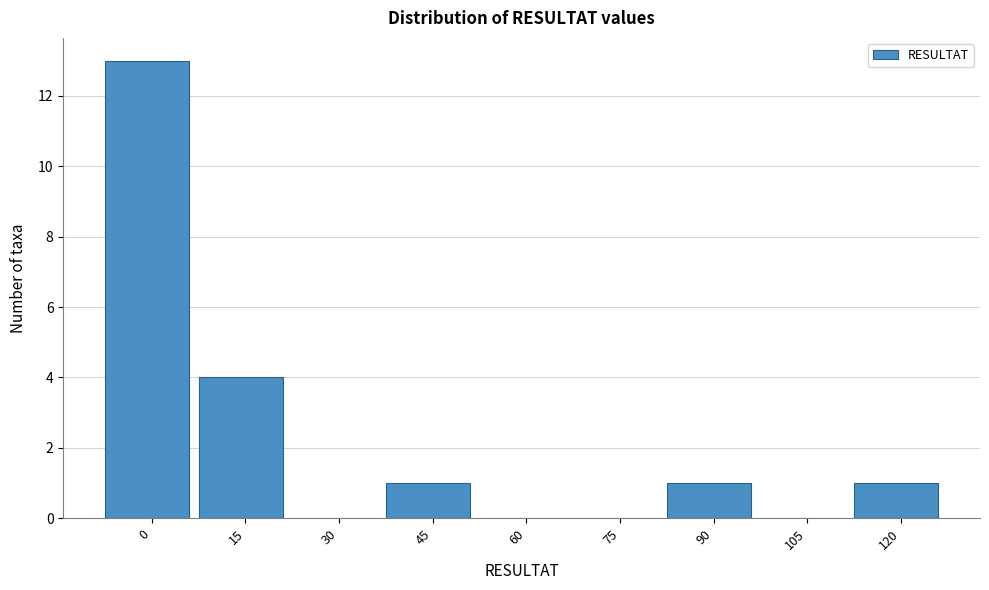

Reading left to right, what are all the values shown in this chart?

0=13	15=4	30=0	45=1	60=0	75=0	90=1	105=0	120=1